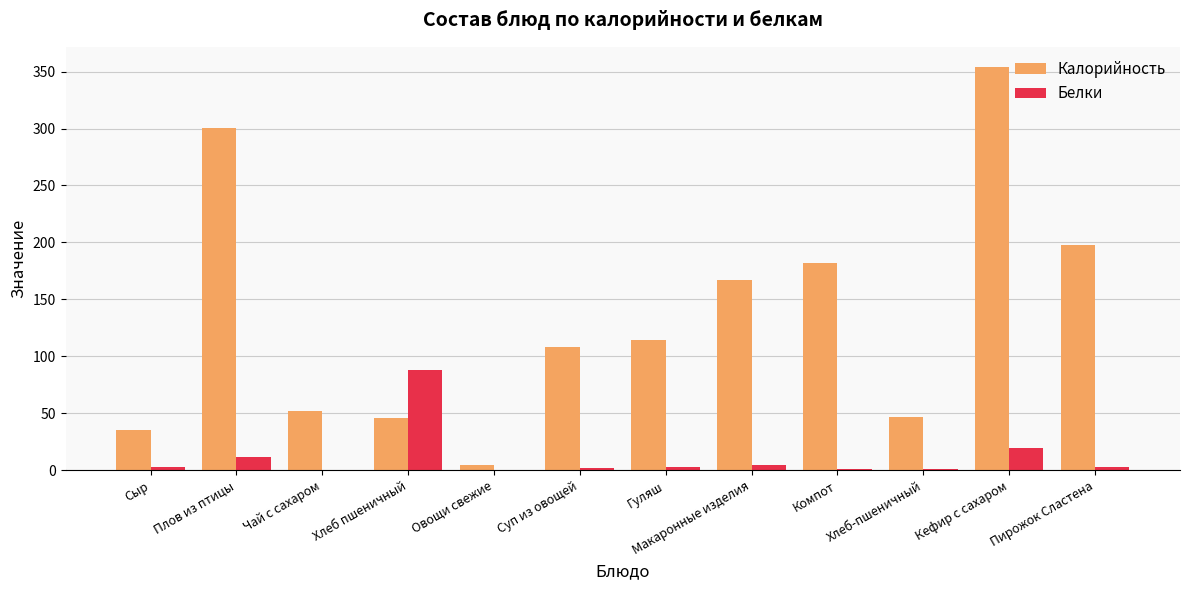

At which category is the sum across all series the highest?

Кефир с сахаром